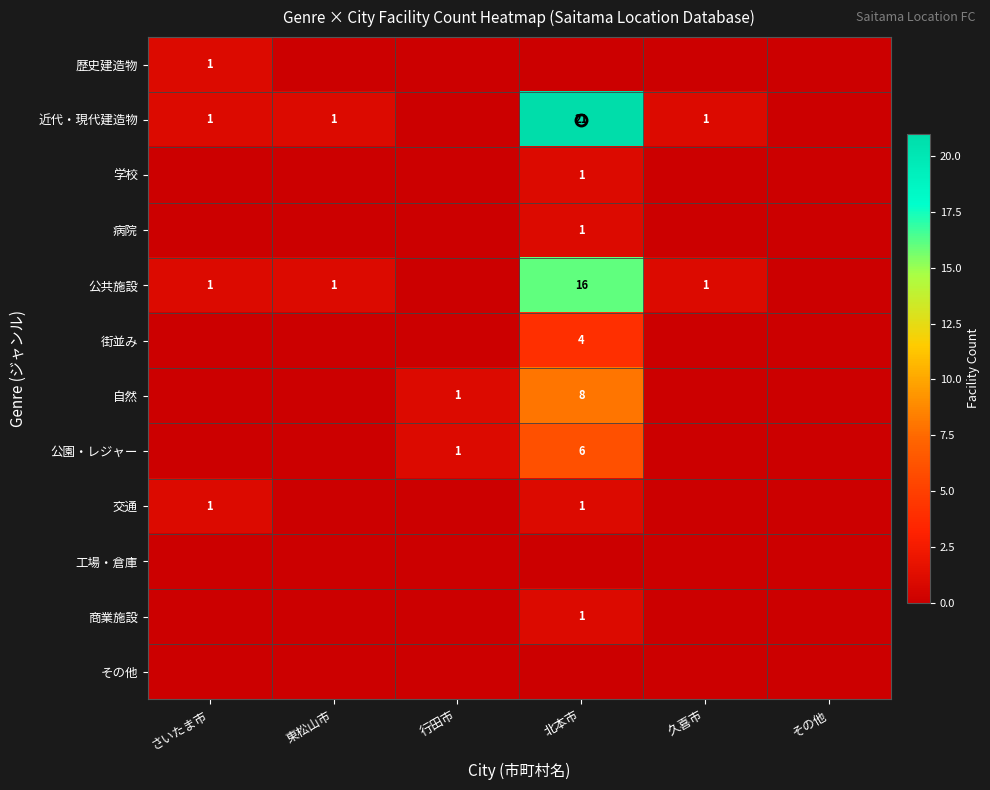

Is it true that 商業施設 equals 0 at 北本市?

False